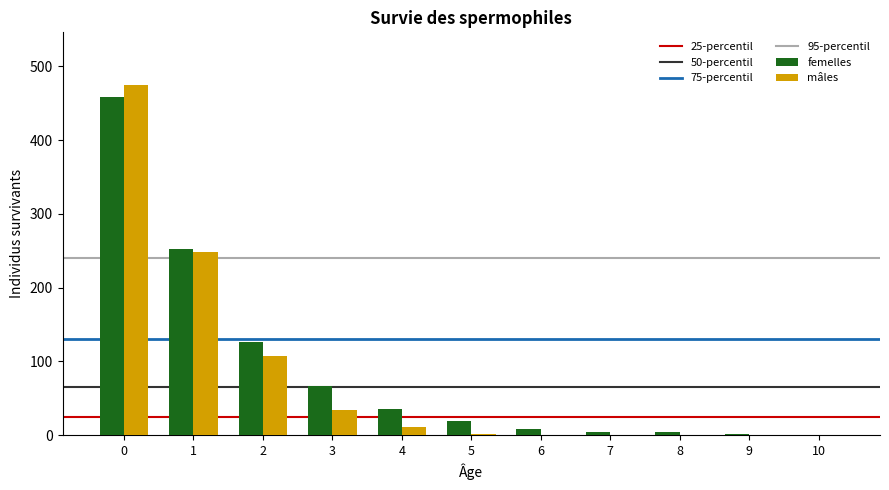

Are the bars horizontal?

No